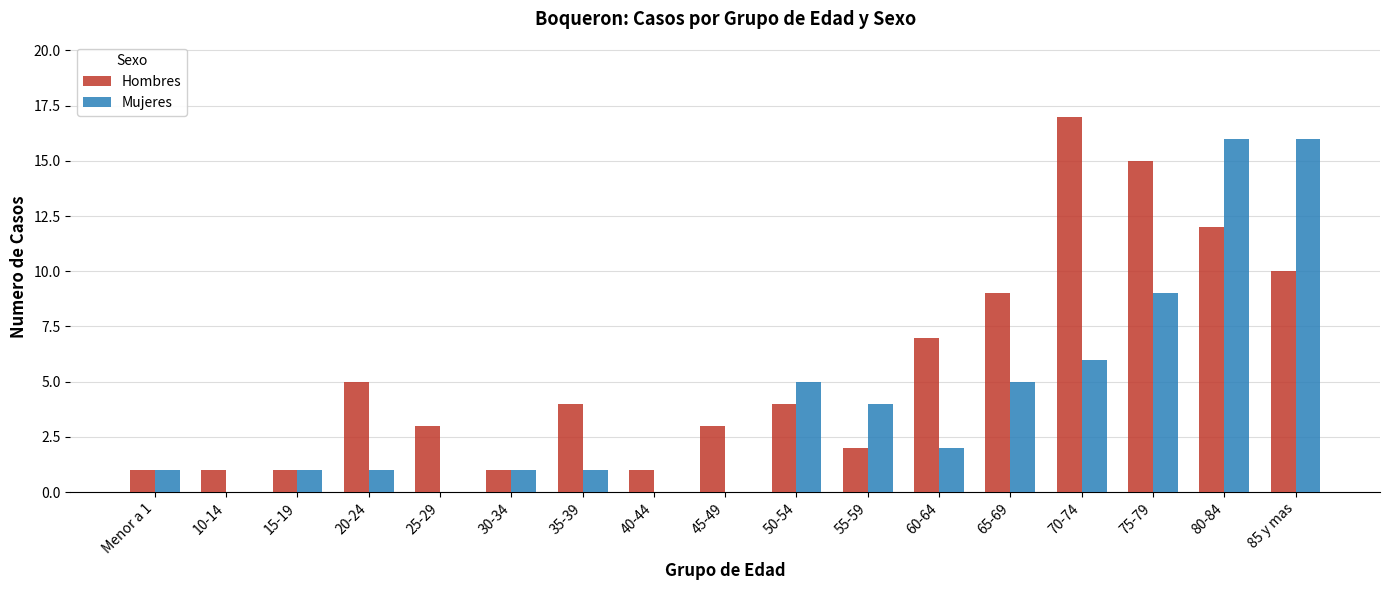

How many data points does each series have?

17